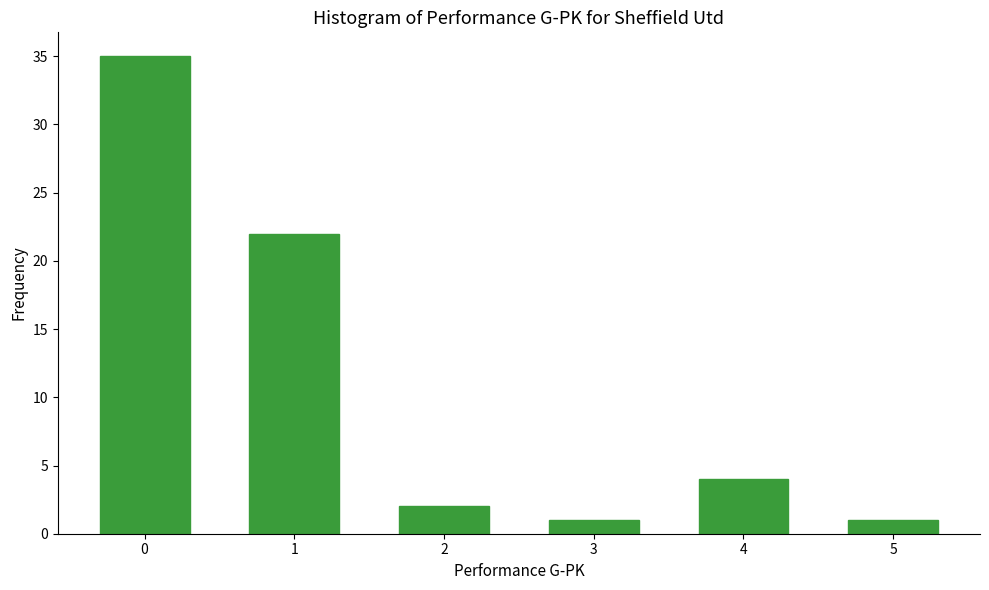

Reading right to left, extract all data points from this chart.

5=1	4=4	3=1	2=2	1=22	0=35